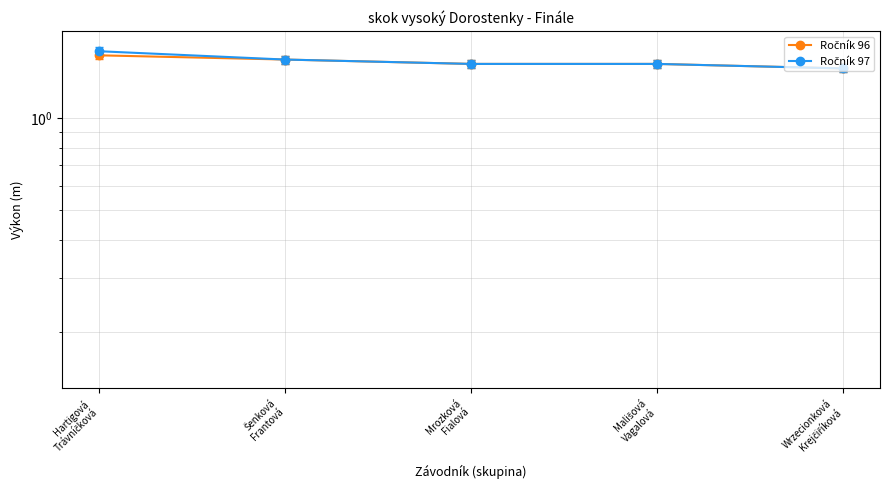

At which label does Ročník 96 reach its minimum?

Wrzecionková
Krejčiříková